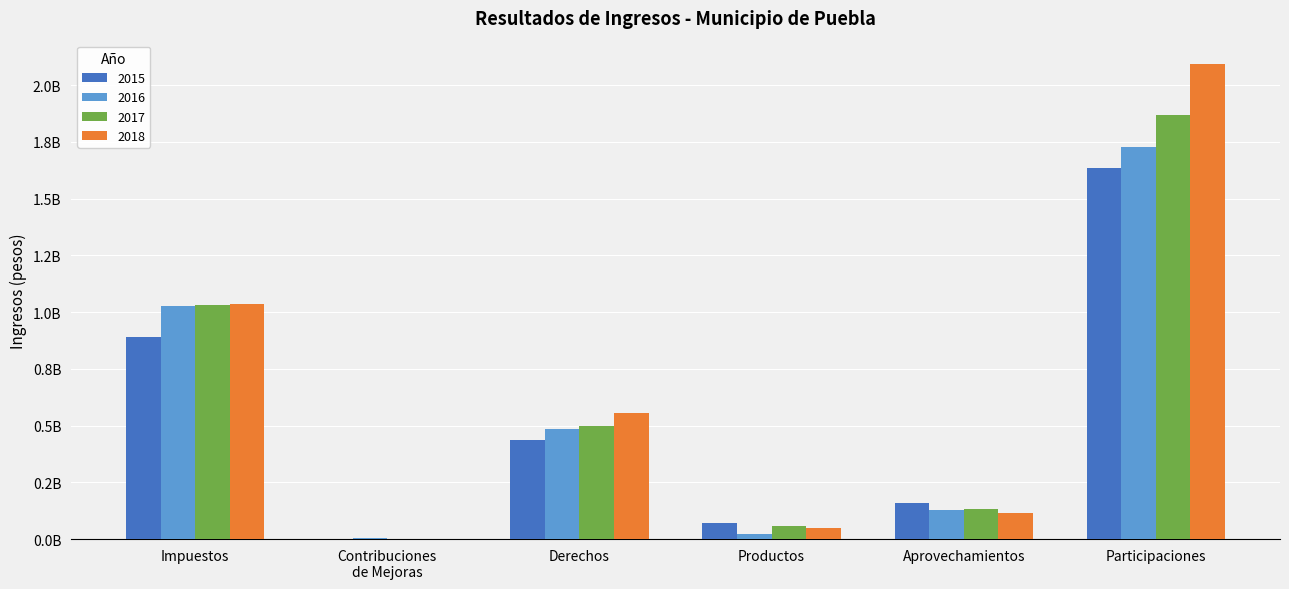

What is the difference between the highest and lowest values at Participaciones?

458086600.4